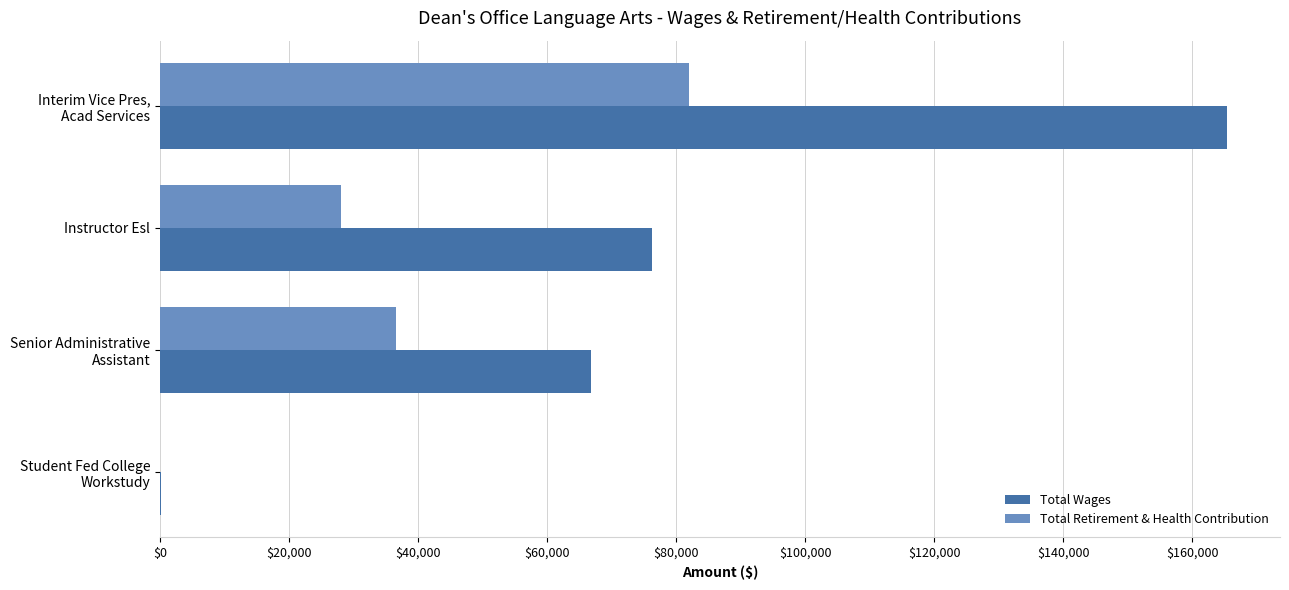

What are all the series names shown in the legend?

Total Wages, Total Retirement & Health Contribution